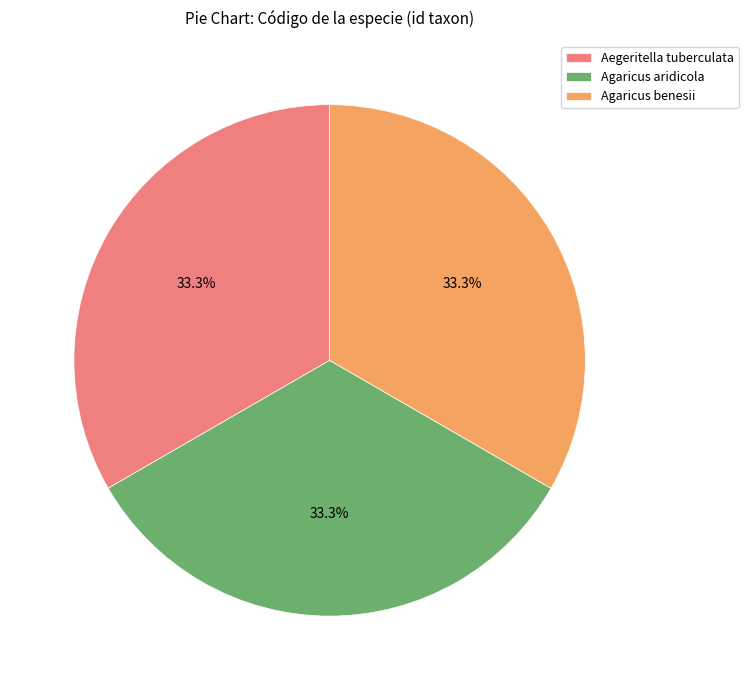

Count the number of slices in the pie.

3